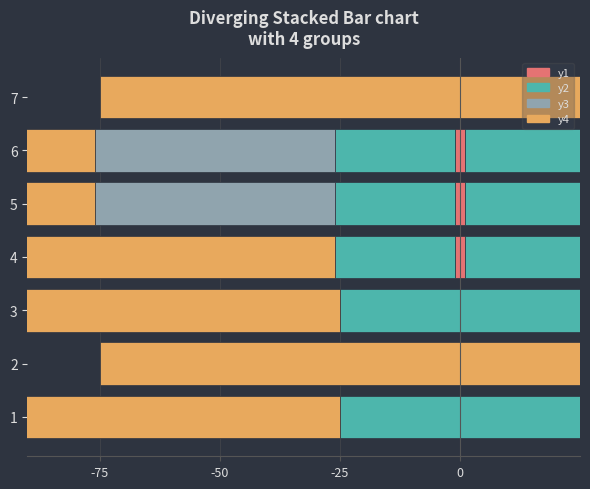

Which has a higher value, 5 or 1?

1